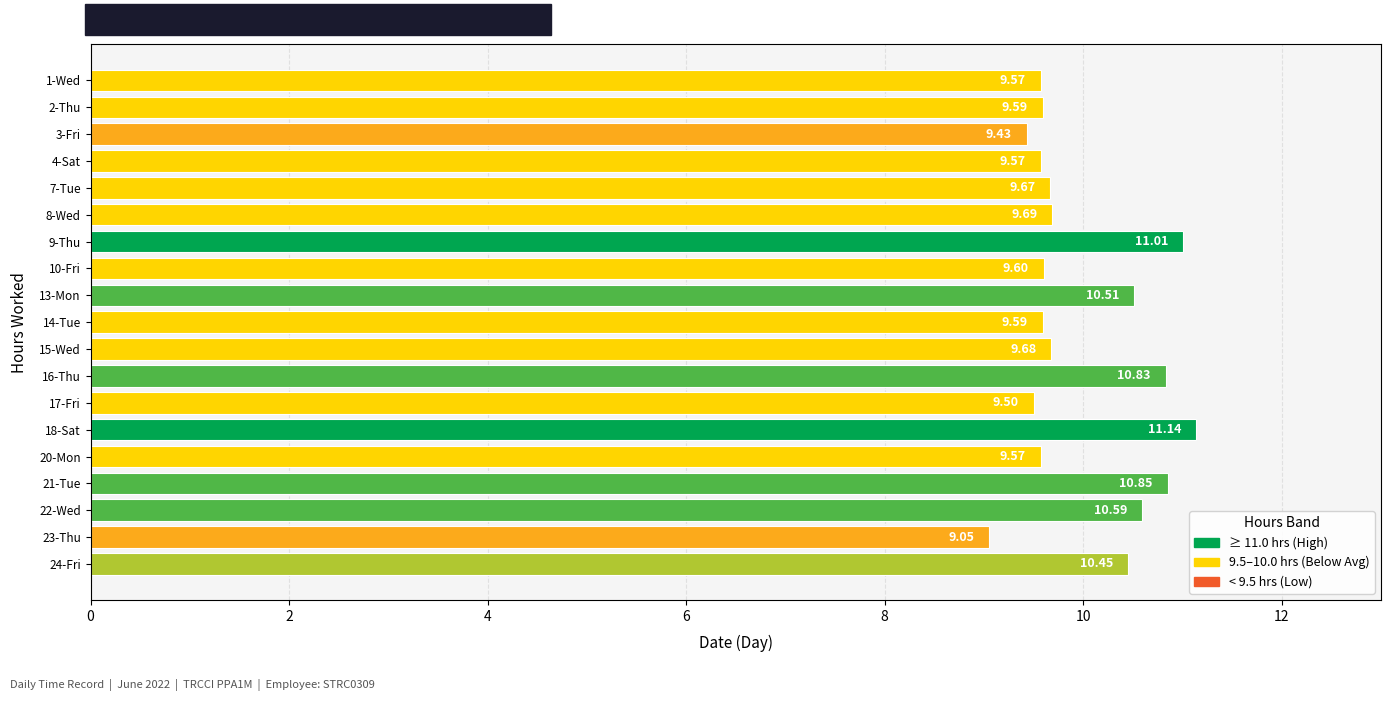

Approximately how many times larger is the value at 7-Tue compared to 21-Tue?

0.9